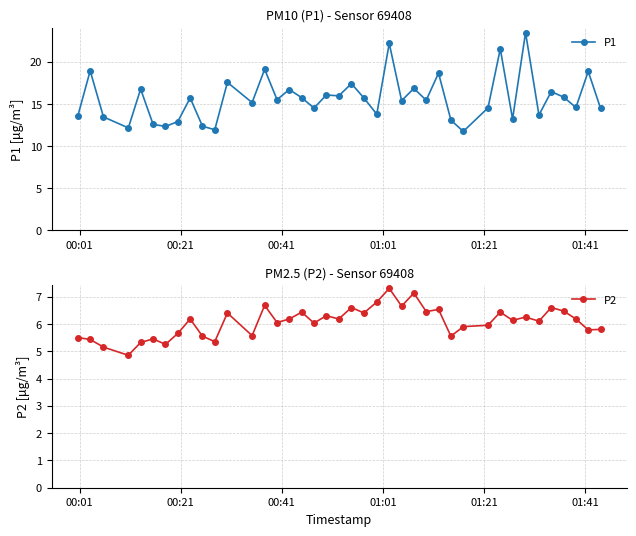

What is the lowest value of the P1 series?

11.7